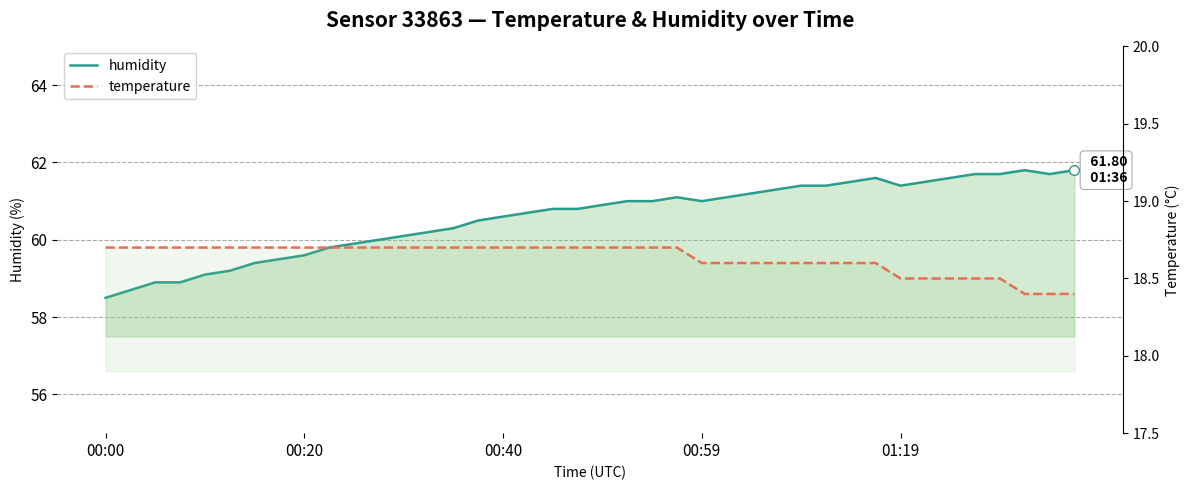

What position from the left is 00:20?

9